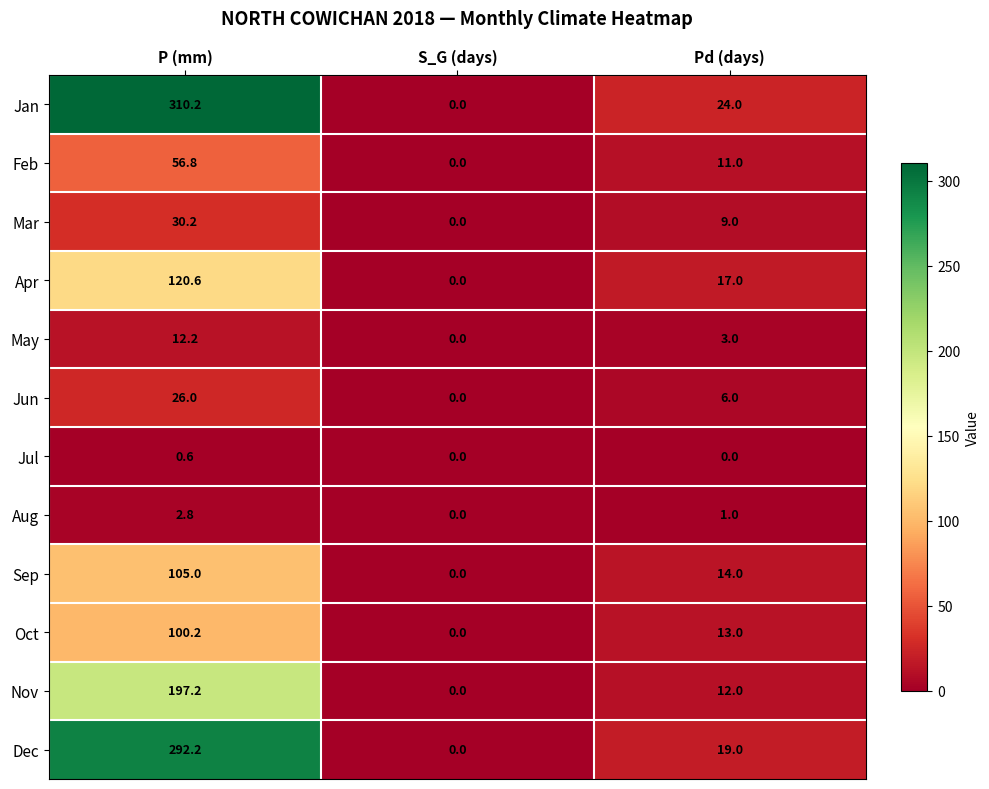

Is it true that Nov equals 120.2 at S_G (days)?

False